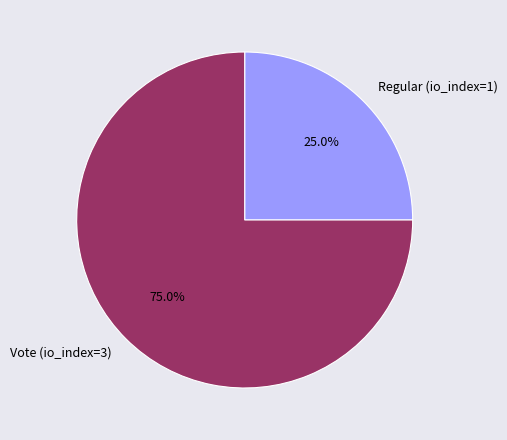

What is the majority slice?

Vote (io_index=3)